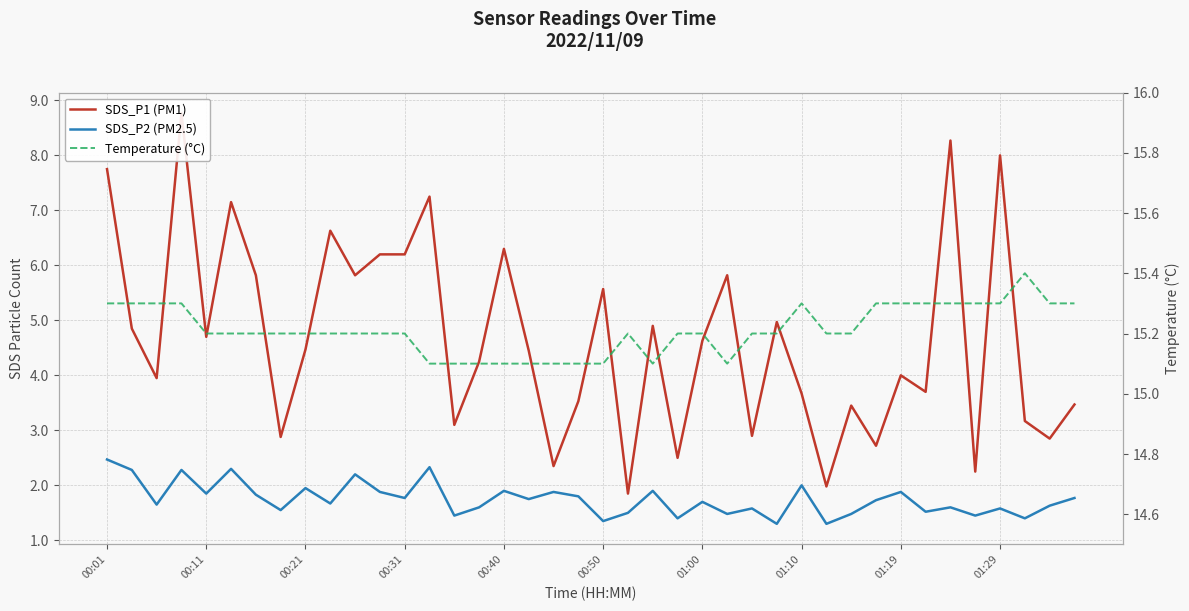

True or false: Temperature (°C) and SDS_P1 (PM1) cross at least once.

False